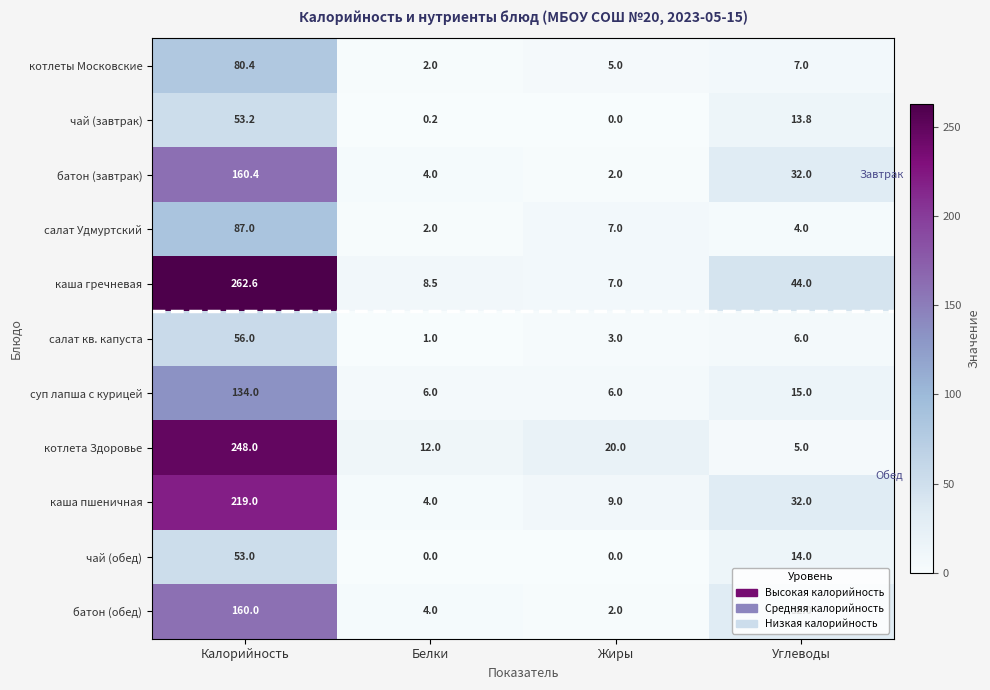

True or false: котлеты Московские has a value of 2.9 at Жиры.

False